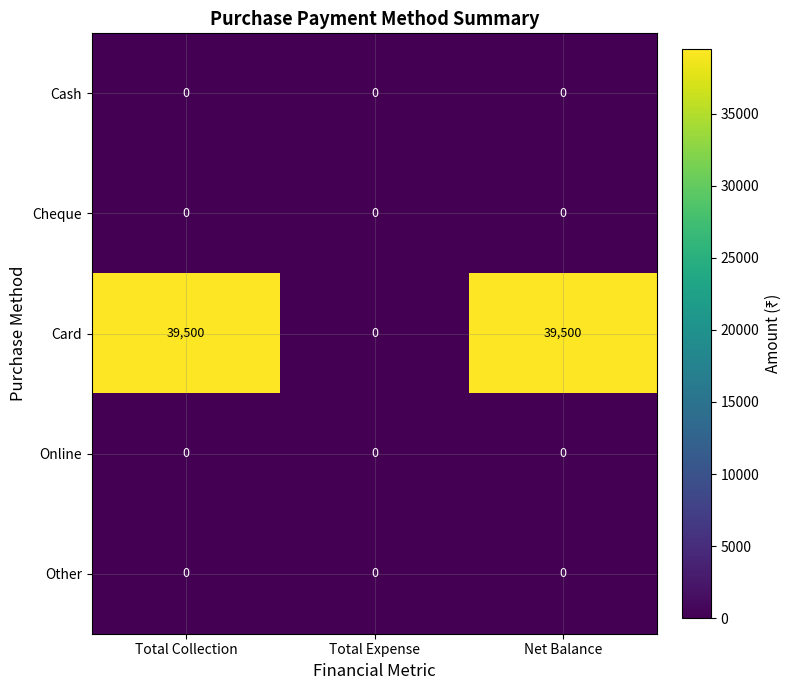

Reading left to right, transcribe all the data shown in this chart.

Cash: 0	0	0
Cheque: 0	0	0
Card: 39500	0	39500
Online: 0	0	0
Other: 0	0	0